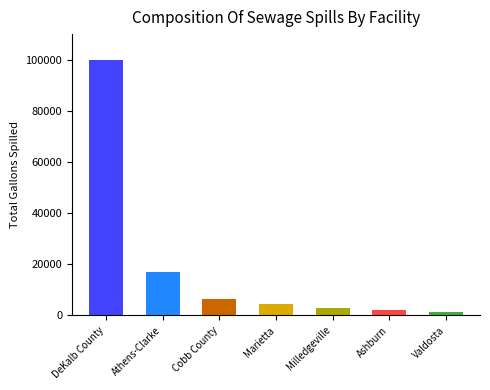

Which has a higher value, DeKalb County or Marietta?

DeKalb County